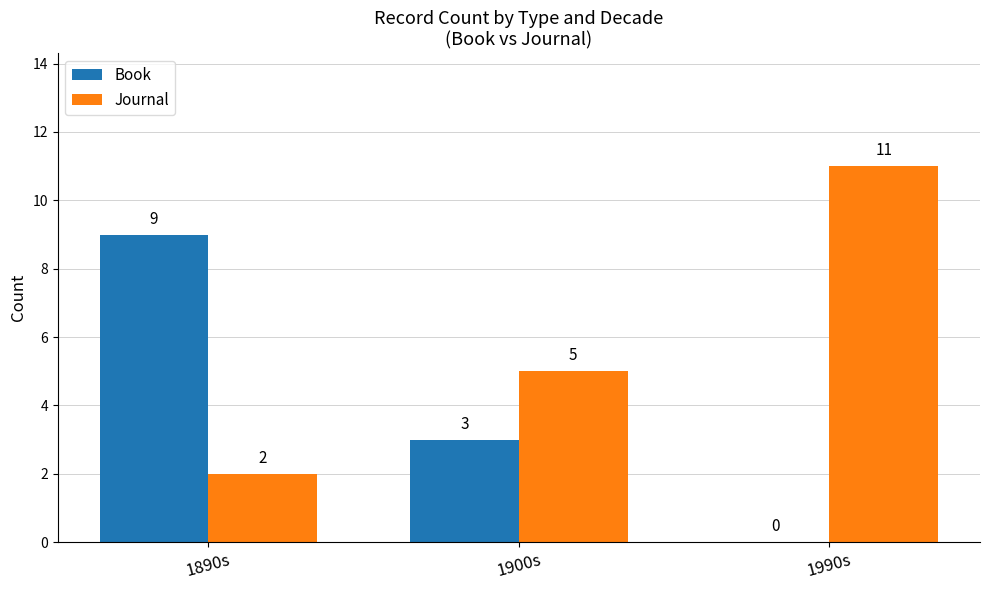

Between 1900s and 1990s, which series saw the biggest shift?

Journal